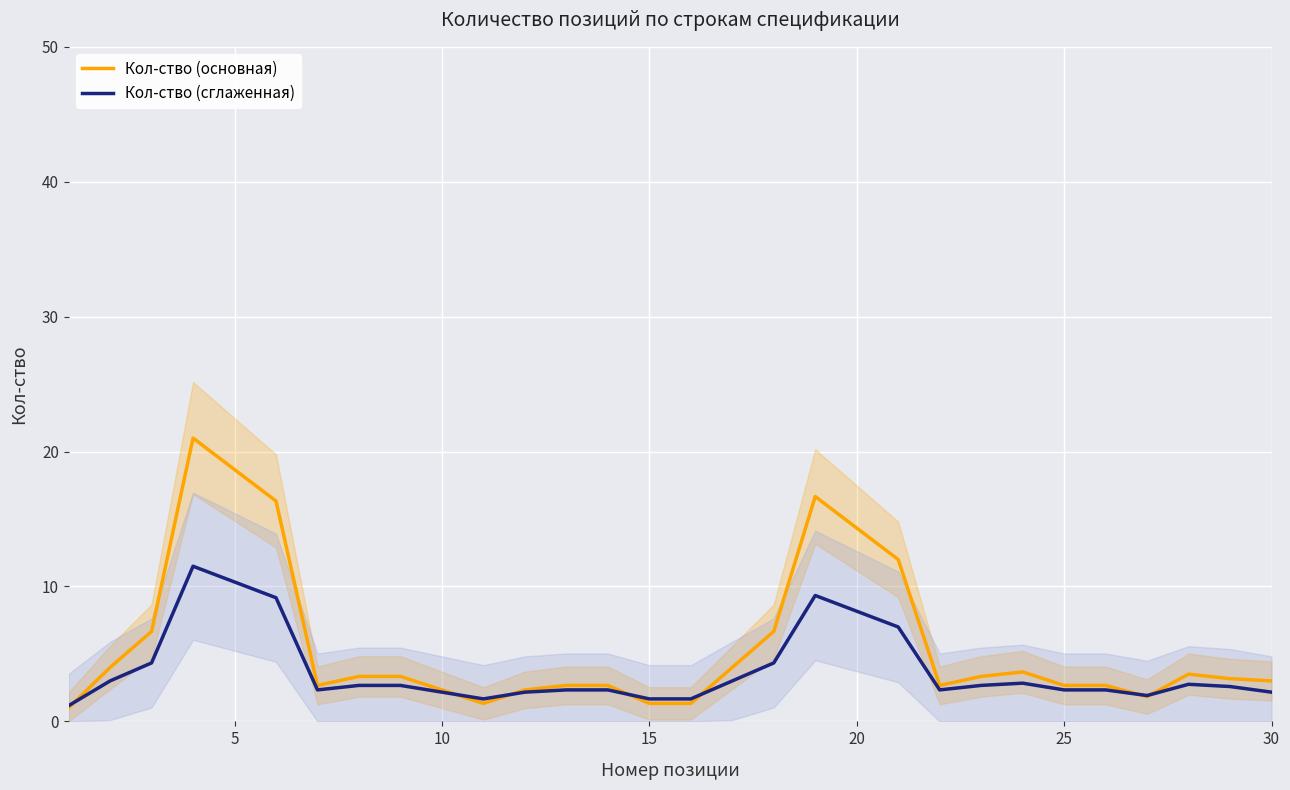

How many series are shown in this chart?

2